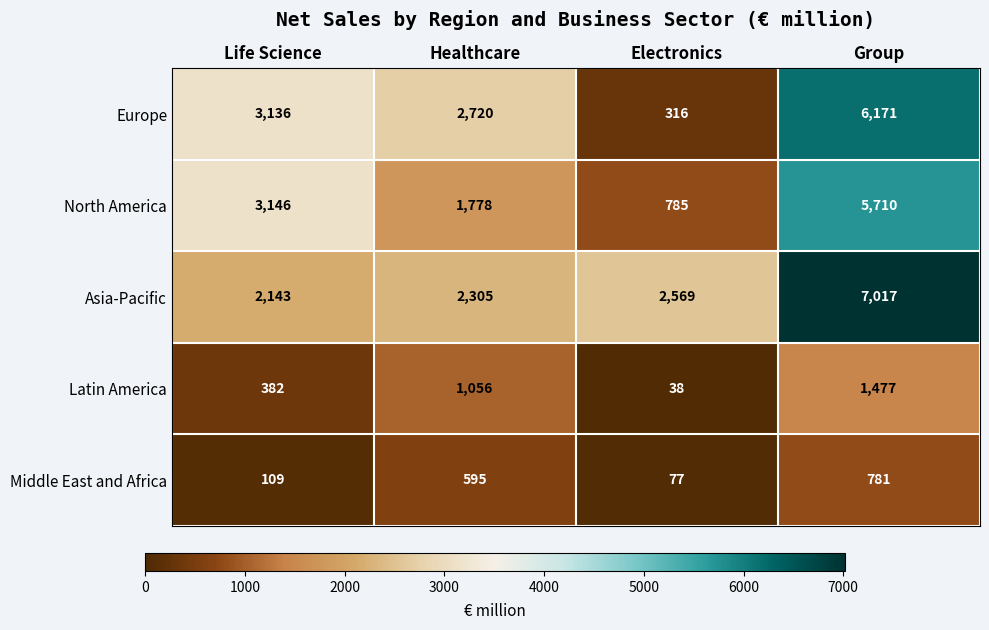

Reading left to right, extract all data points from this chart.

Europe: Life Science=3136	Healthcare=2720	Electronics=316	Group=6171
North America: Life Science=3146	Healthcare=1778	Electronics=785	Group=5710
Asia-Pacific: Life Science=2143	Healthcare=2305	Electronics=2569	Group=7017
Latin America: Life Science=382	Healthcare=1056	Electronics=38	Group=1477
Middle East and Africa: Life Science=109	Healthcare=595	Electronics=77	Group=781